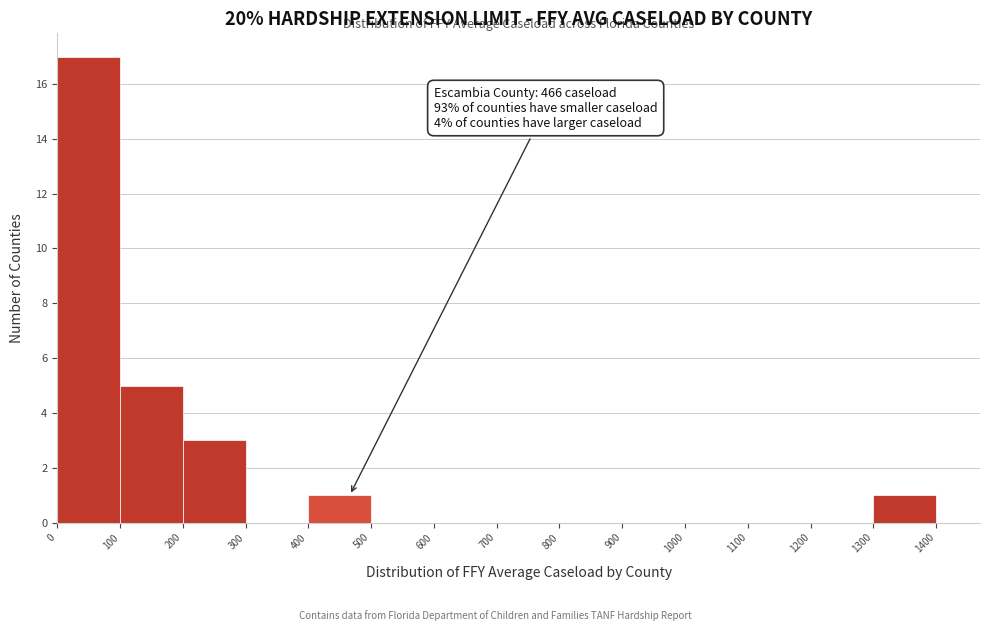

Which range on the x-axis has the tallest bar?

0 to 100